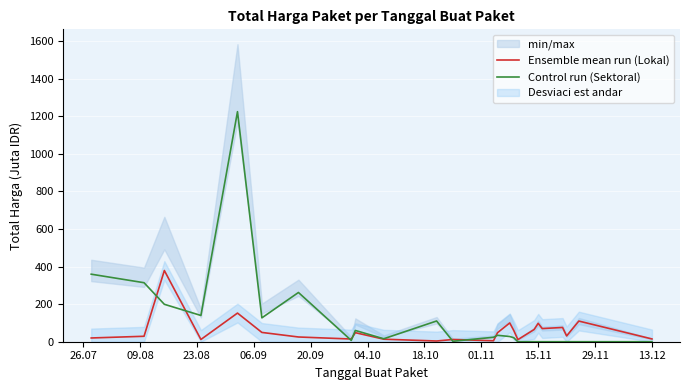

How many series are shown in this chart?

2